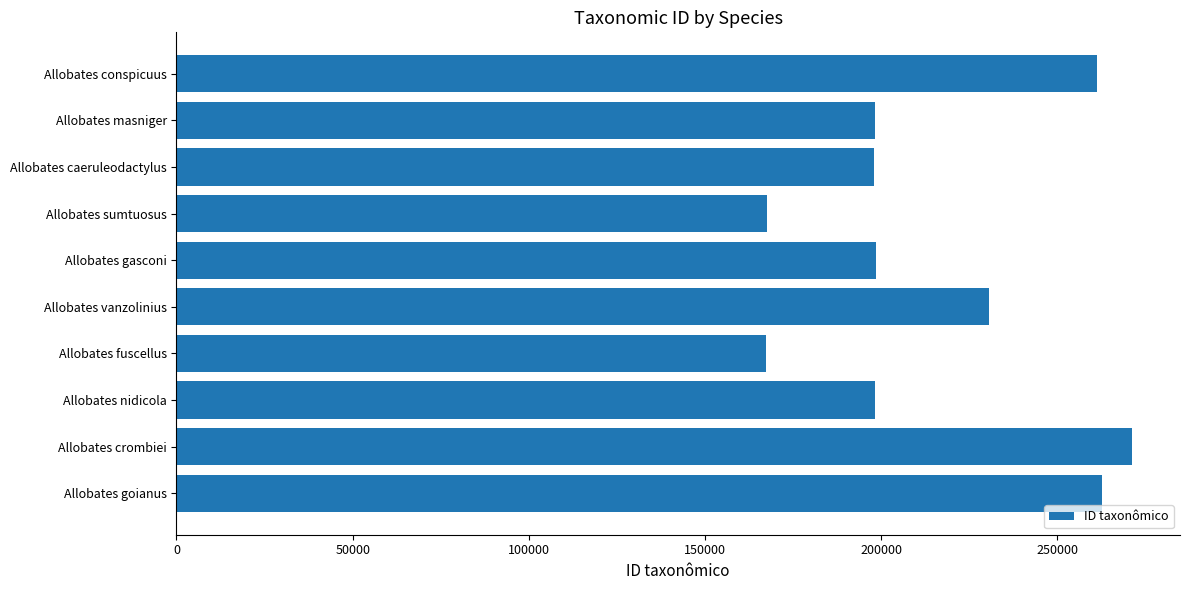

What is the change in value from Allobates conspicuus to Allobates gasconi?

-62658